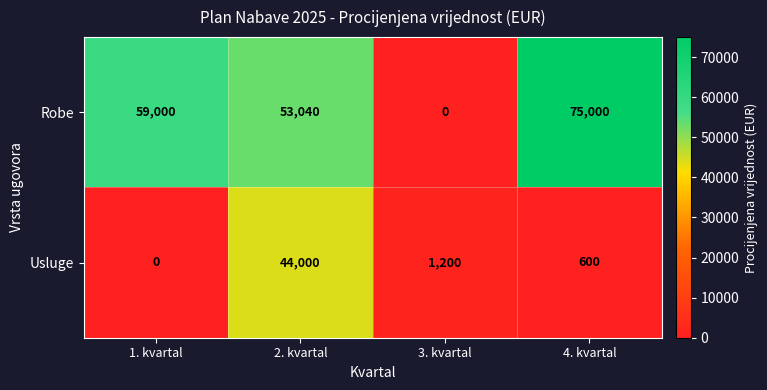

What is the total value across all series at 1. kvartal?

59000